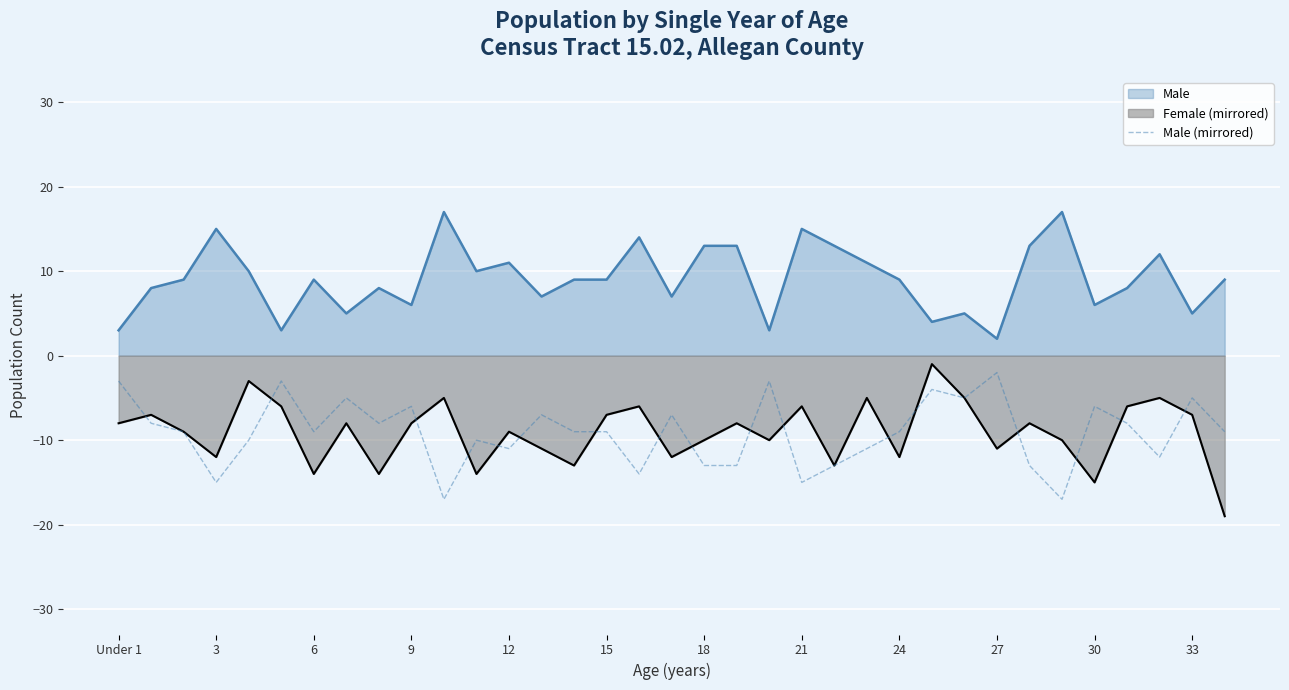

How many lines are shown in the chart?

3